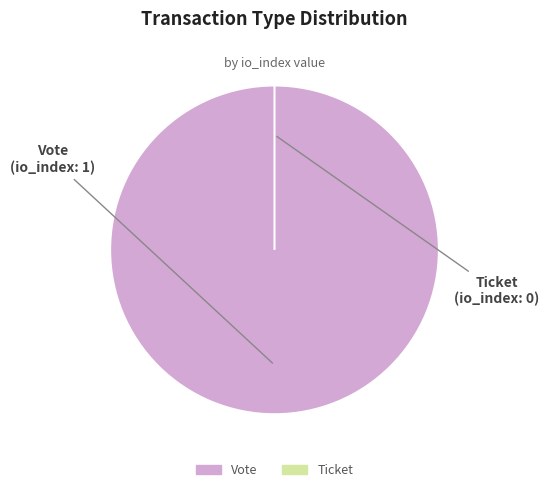

True or false: Vote accounts for 88% of the total.

False